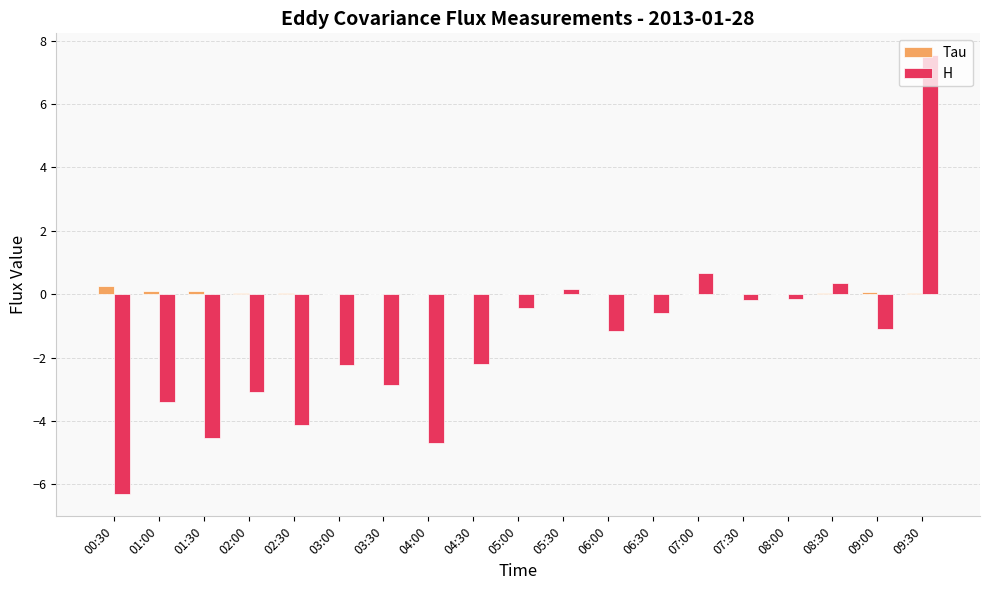

Are the bars grouped side by side (vs. stacked)?

Yes